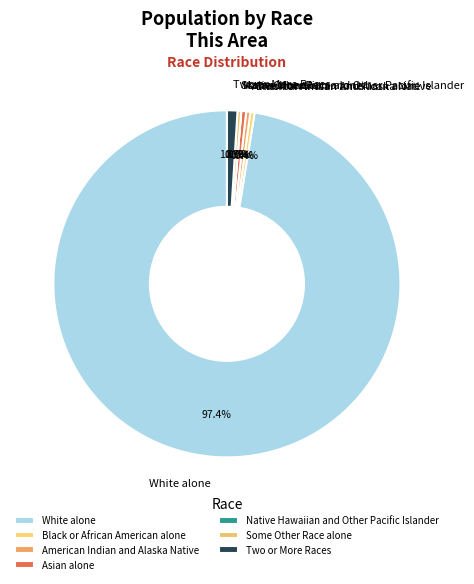

How many slices are in this pie chart?

7